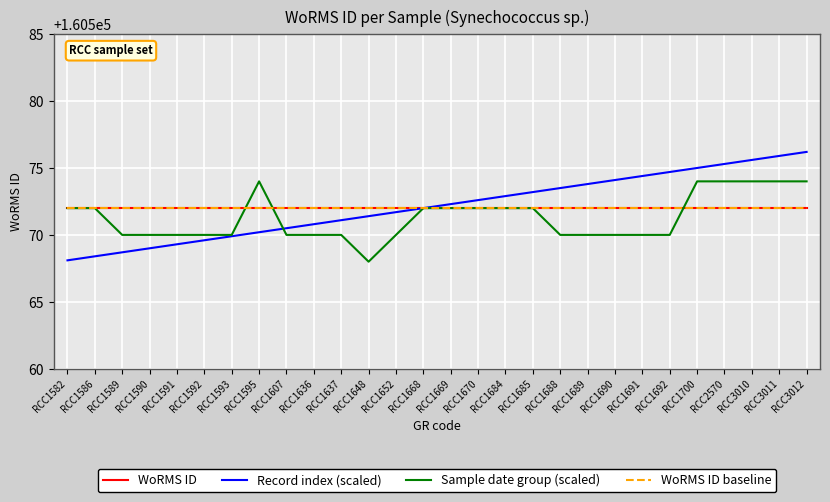

True or false: Sample date group (scaled) has a value of 160568.0 at RCC1648.

True